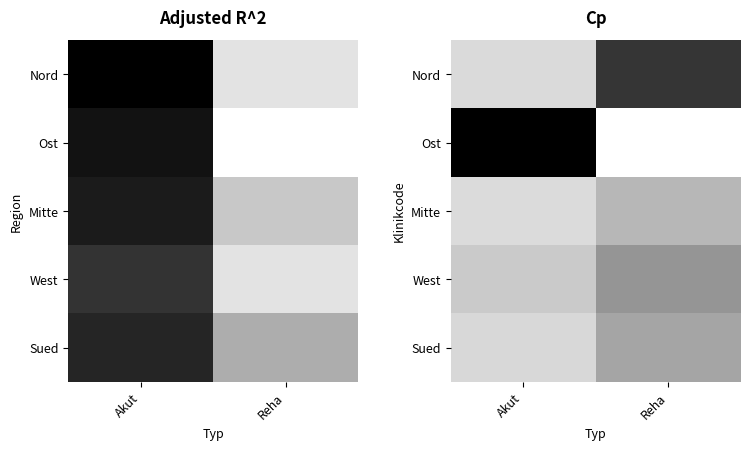

How many distinct data groups are displayed?

5